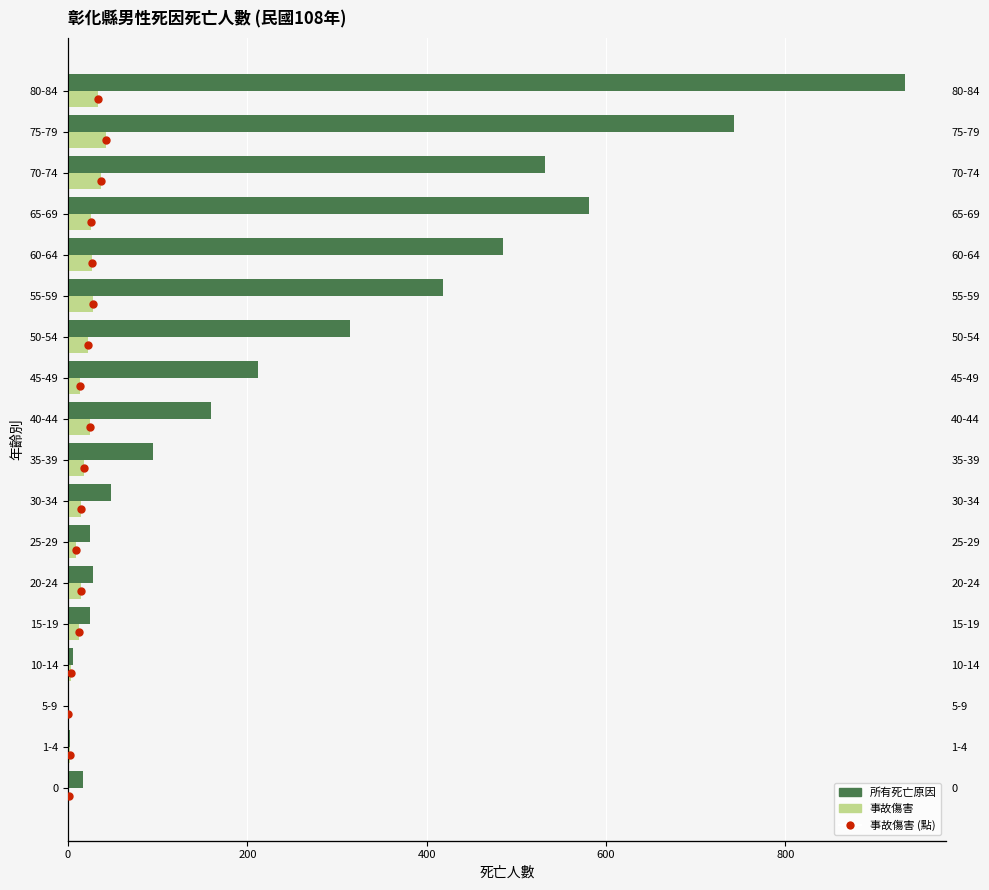

True or false: 事故傷害 has a value of 26.0 at 65-69.

True